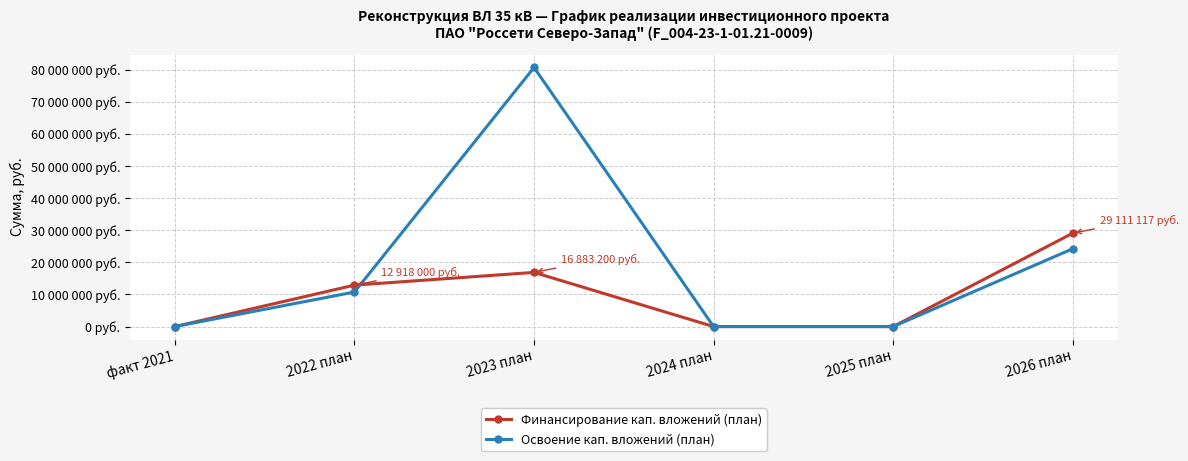

What are all the series names shown in the legend?

Финансирование кап. вложений (план), Освоение кап. вложений (план)